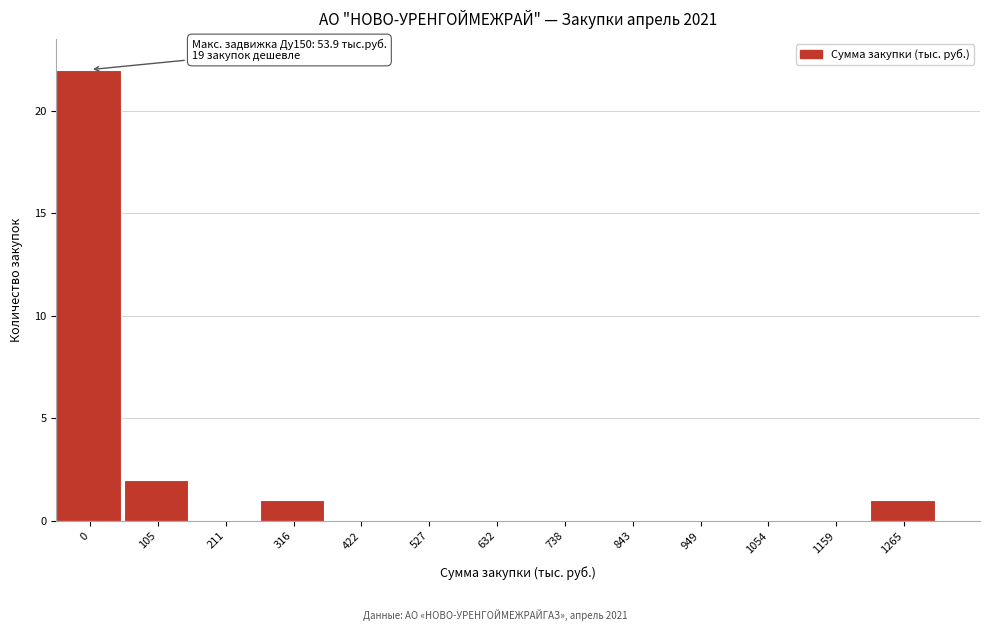

Reading left to right, list all the values displayed in this chart.

0=22	105=2	211=0	316=1	422=0	527=0	632=0	738=0	843=0	949=0	1054=0	1159=0	1265=1